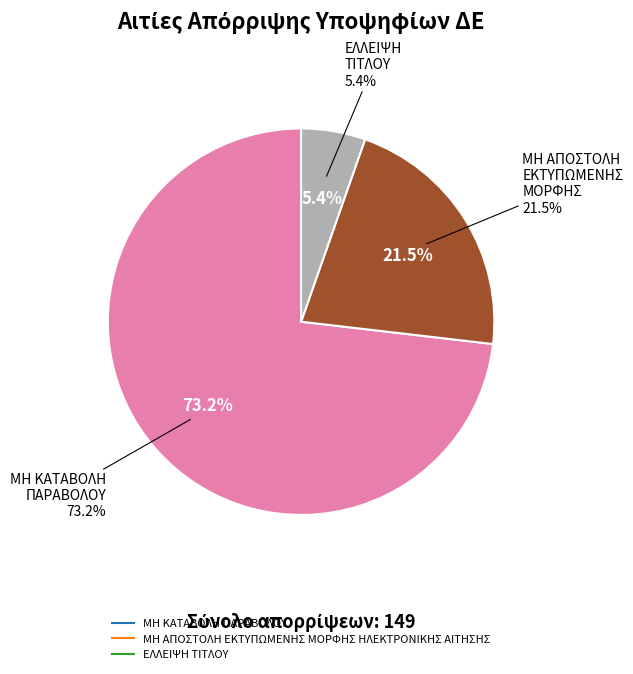

Approximately how many times larger is the value at ΕΛΛΕΙΨΗ ΤΙΤΛΟΥ compared to ΜΗ ΚΑΤΑΒΟΛΗ ΠΑΡΑΒΟΛΟΥ?

0.1